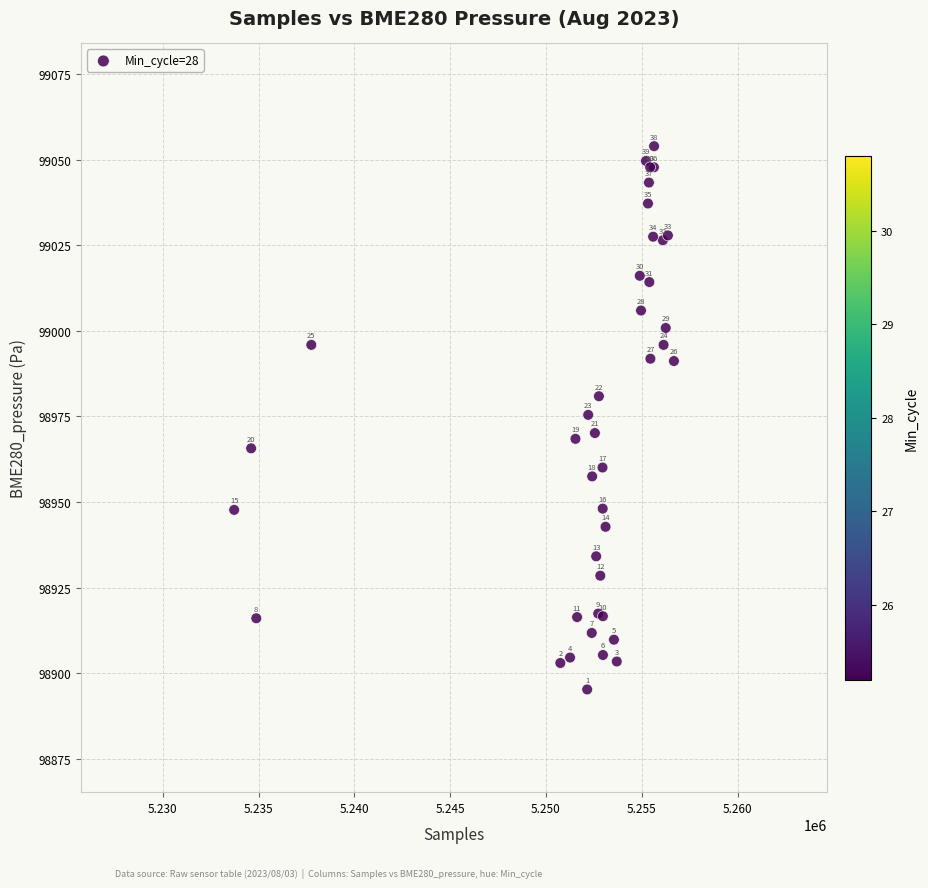

What Y value in the scatter plot is closest to 98974?

98975.4